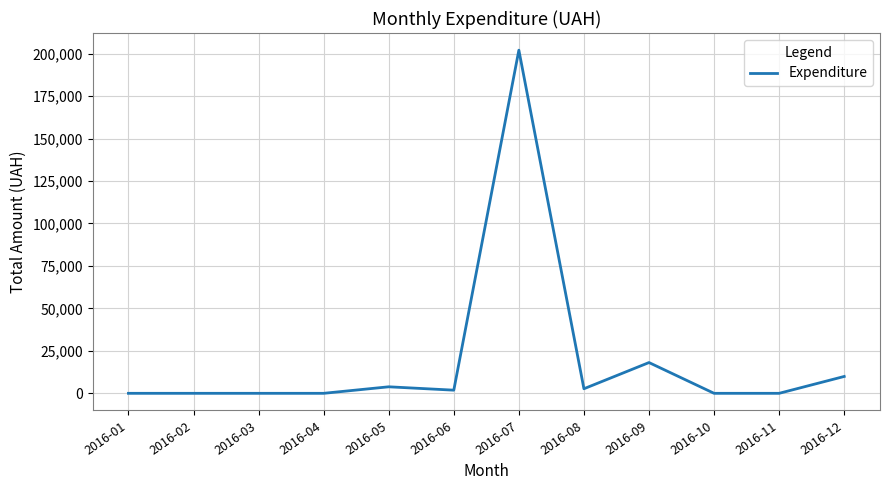

Which label corresponds to the largest value in the chart?

2016-07